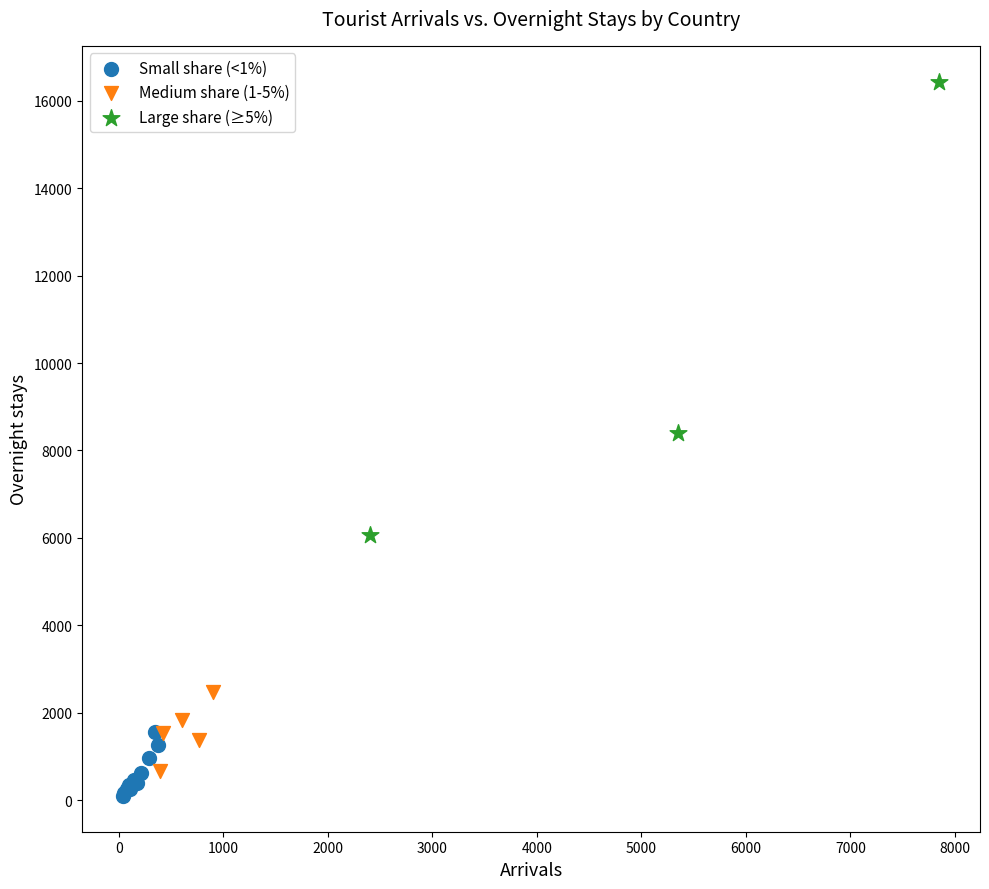

Which series has the widest spread of Y values?

Large share (≥5%)